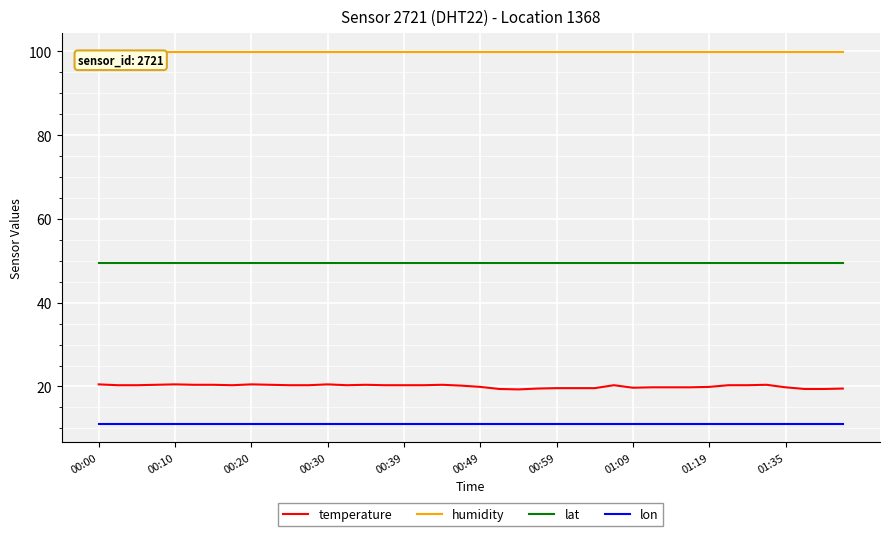

True or false: temperature and lat cross at least once.

False